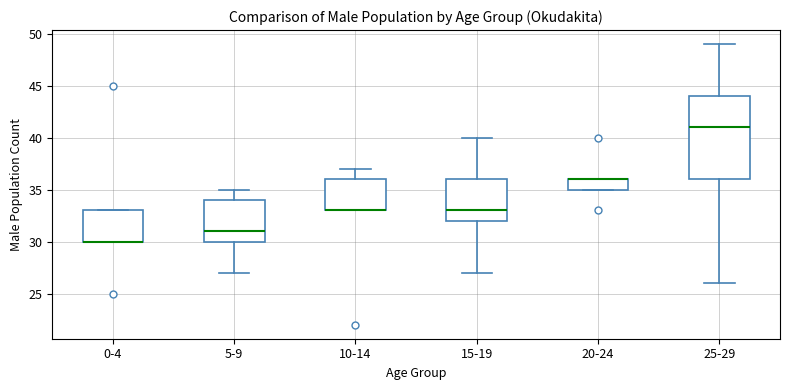

Reading left to right, read every box against the y-axis: the position of its median line, the range the box covers, and the ends of its whiskers. The values are not printed on the chart, so give them approximately, as read against the axis.

0-4: median 30 (drawn on the box's lower edge), box 30 to 33, whiskers 30 to 33
5-9: median 31, box 30 to 34, whiskers 27 to 35
10-14: median 33 (drawn on the box's lower edge), box 33 to 36, whiskers 33 to 37
15-19: median 33, box 32 to 36, whiskers 27 to 40
20-24: median 36 (drawn on the box's upper edge), box 35 to 36, whiskers 35 to 36
25-29: median 41, box 36 to 44, whiskers 26 to 49